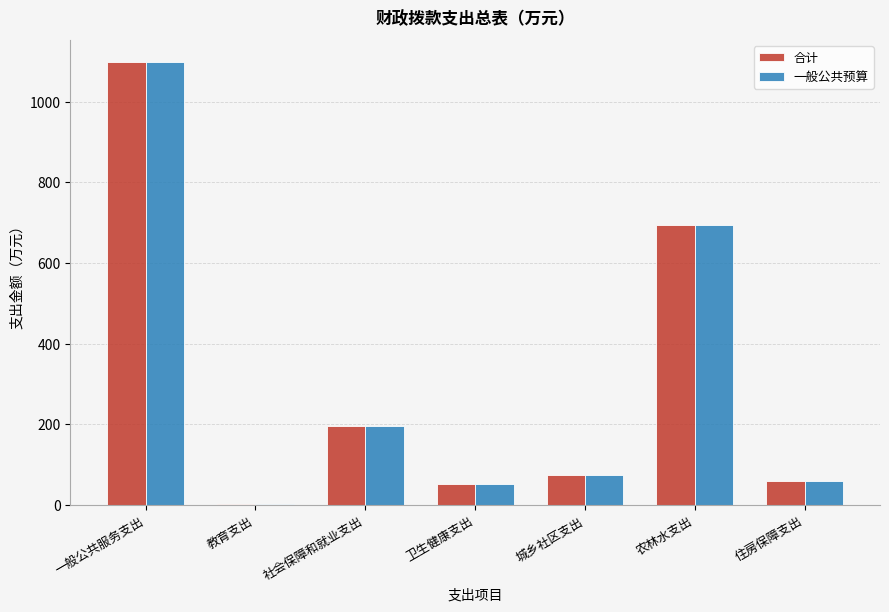

How many data points in 合计 are above 75?

4